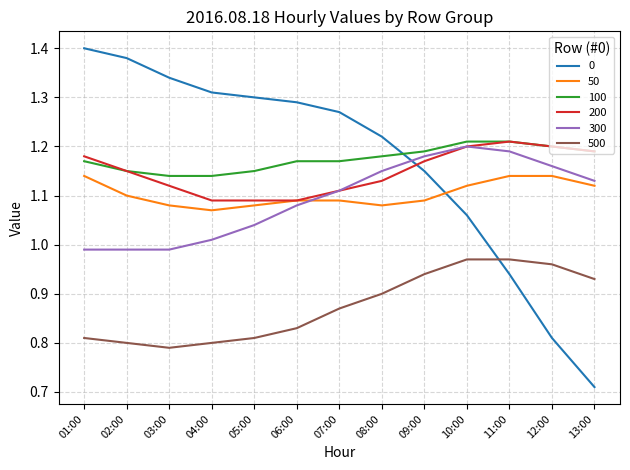

True or false: 100 and 50 cross at least once.

False